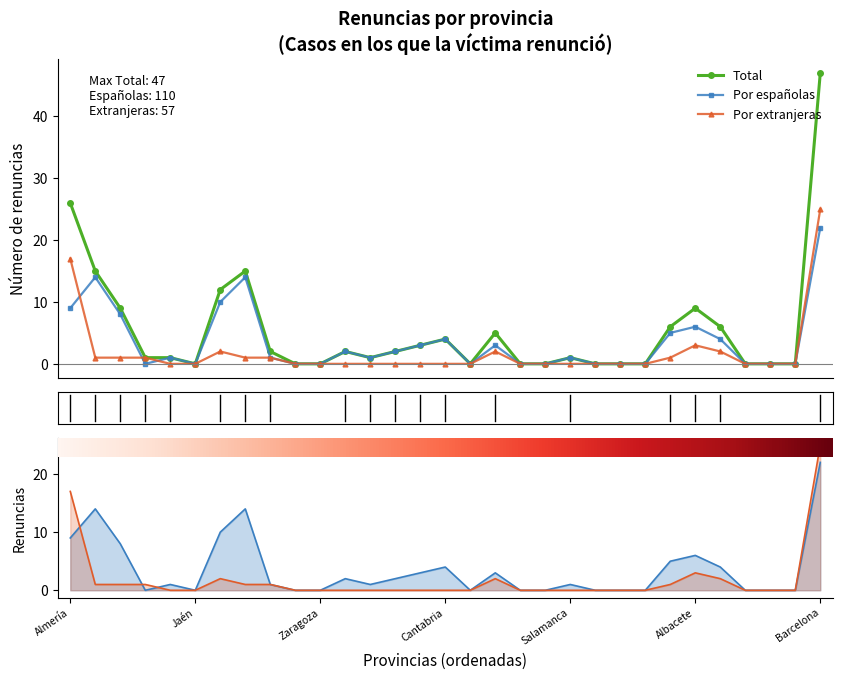

Is it true that Total equals 17 at Almería?

False